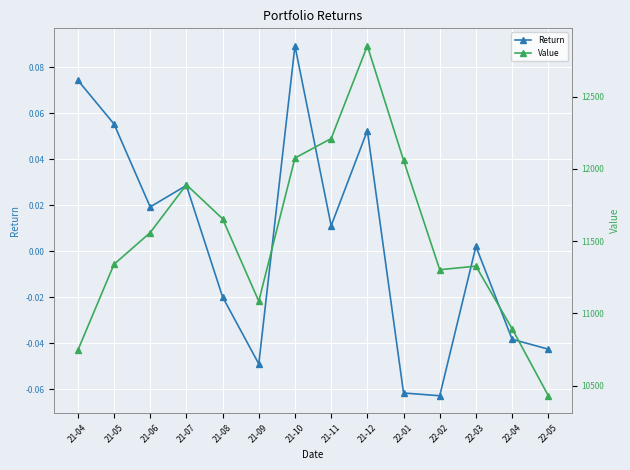

Rank the series at 22-05 from lowest to highest value.

Return, Value